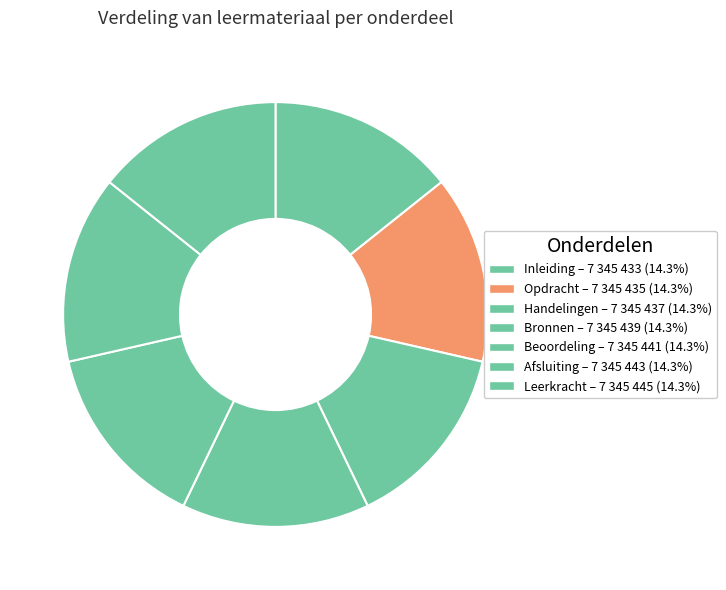

Which category has the biggest portion of the pie?

Leerkracht